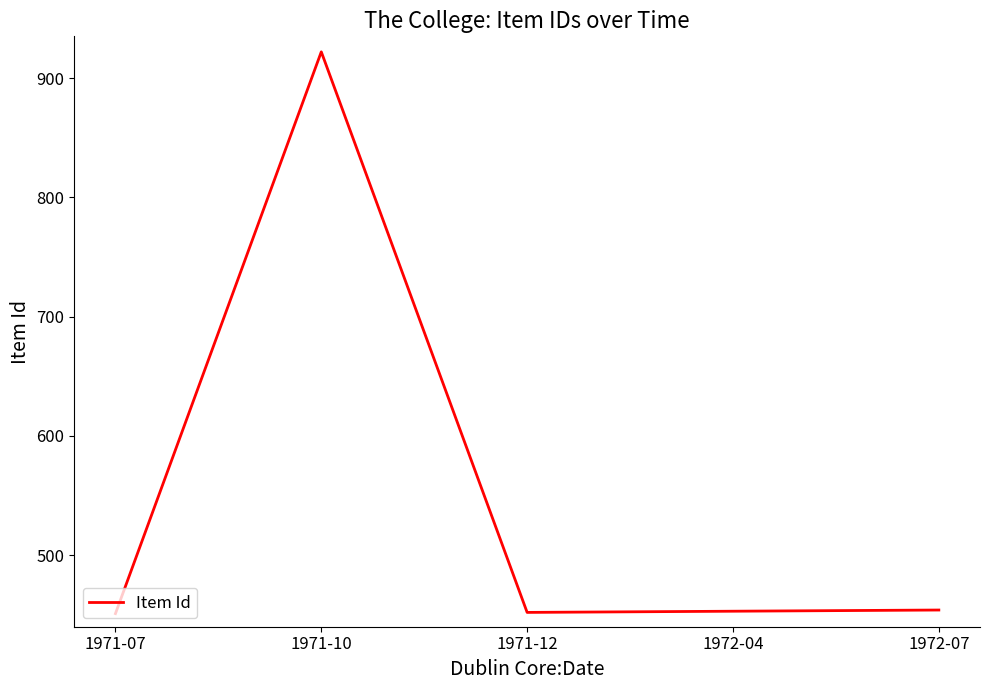

What value does the data have at 1972-04, to the nearest 10?

450